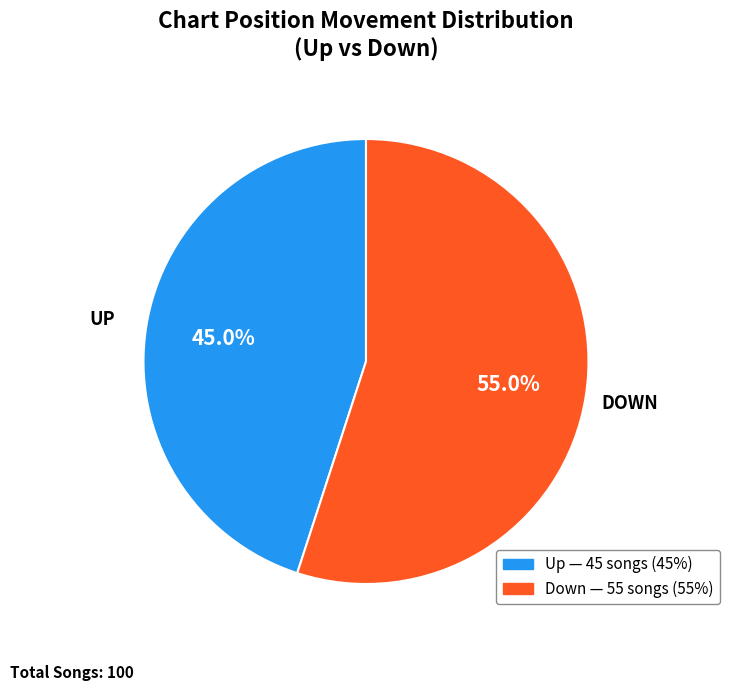

Is there a majority slice in this chart?

Yes